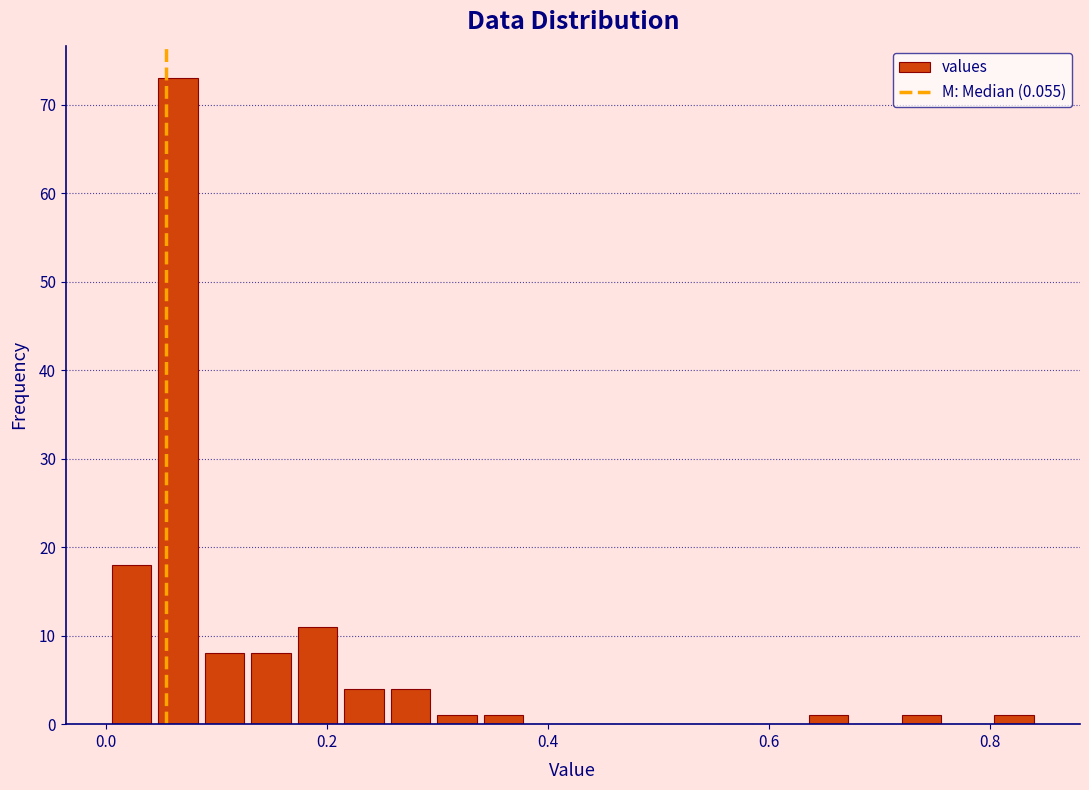

Read against the x-axis, roughly where is the centre of the tallest bar?

0.06